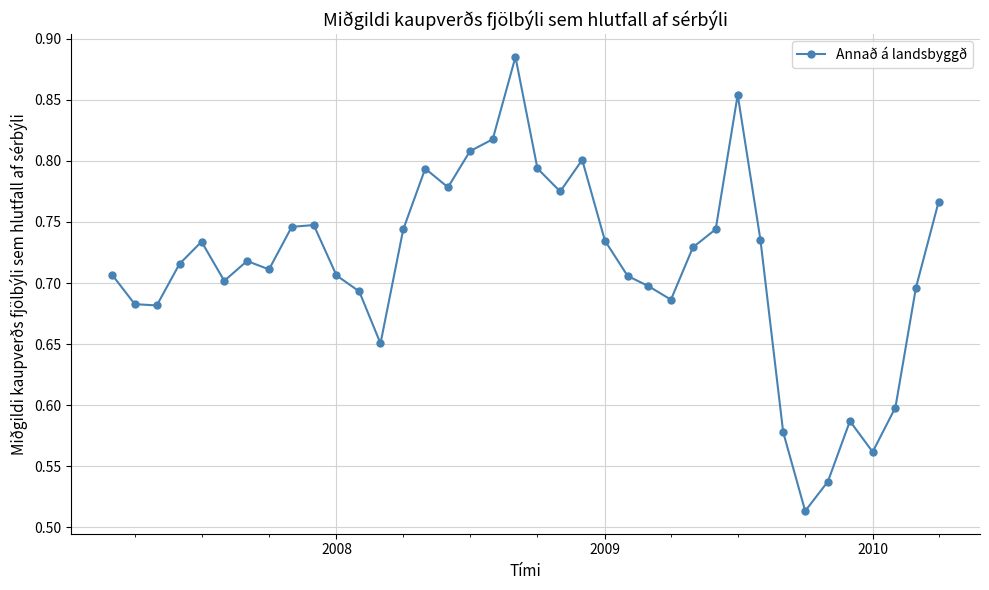

How many values are between 0 and 1?

38